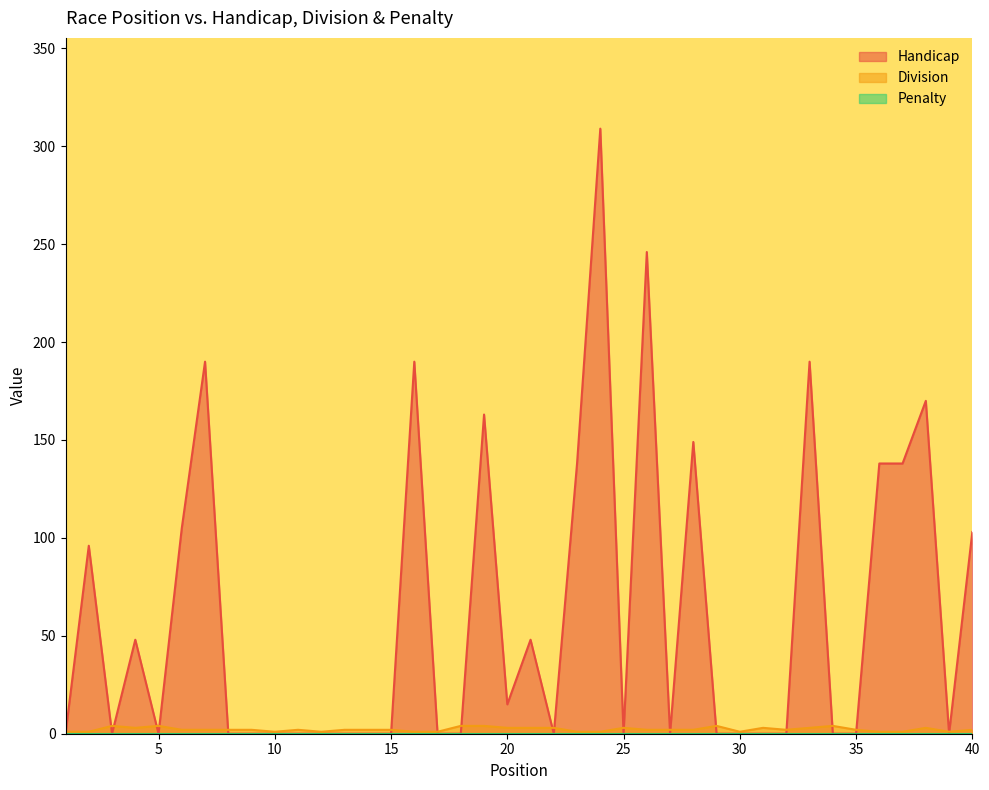

Which has a higher value, 40 or 7?

7